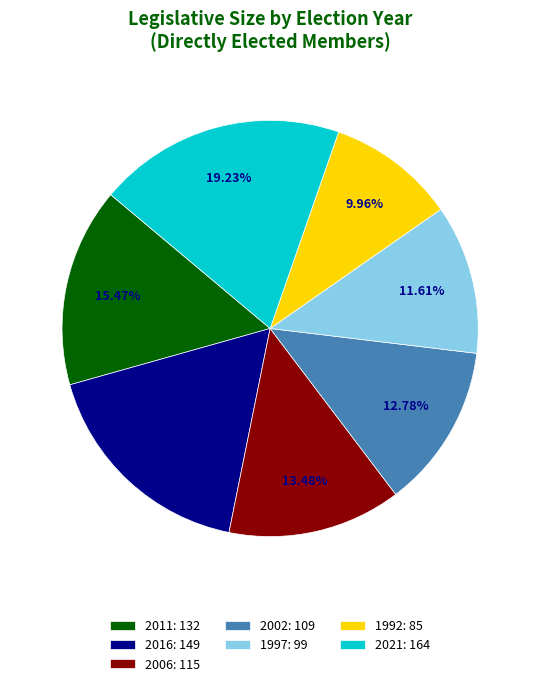

How many slices are in this pie chart?

7